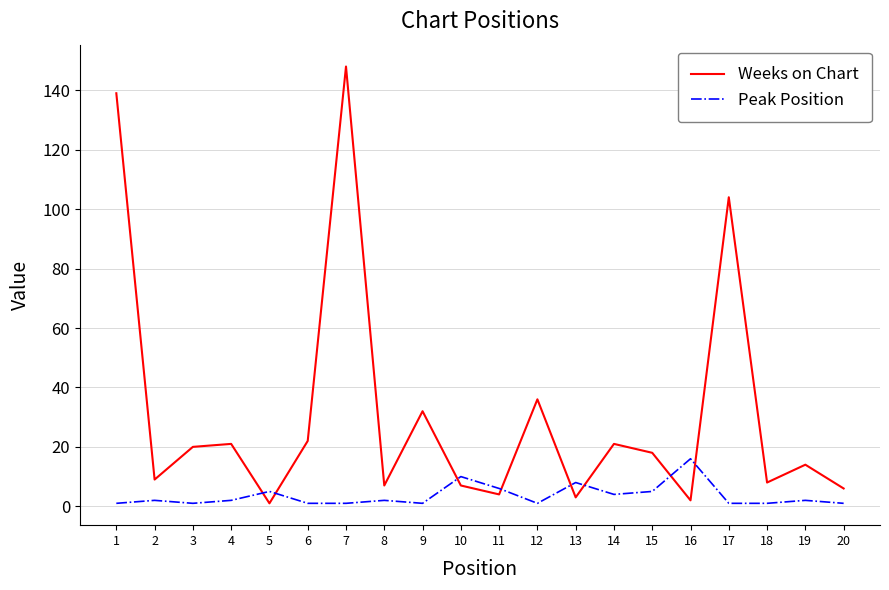

What is the difference between the Weeks on Chart values at 8 and 1?

132